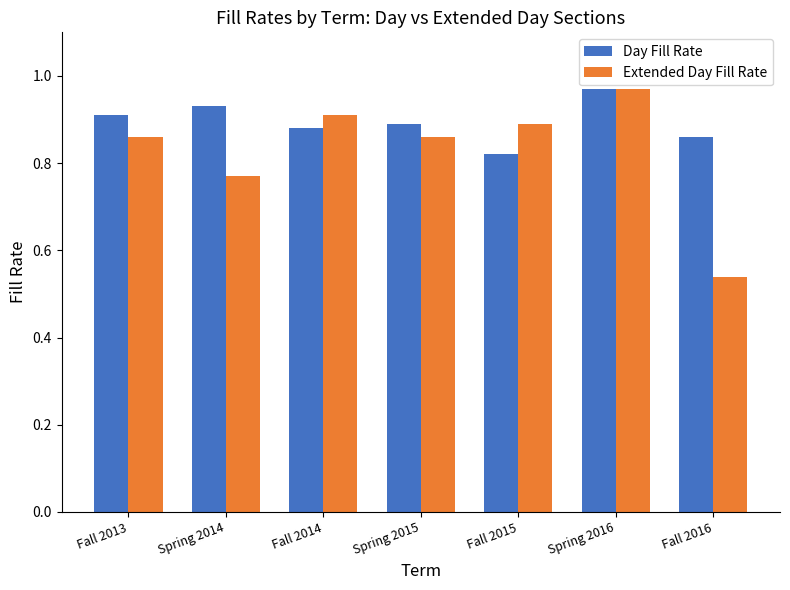

What is the sum of the Day Fill Rate values at Fall 2015 and Fall 2014?

1.7